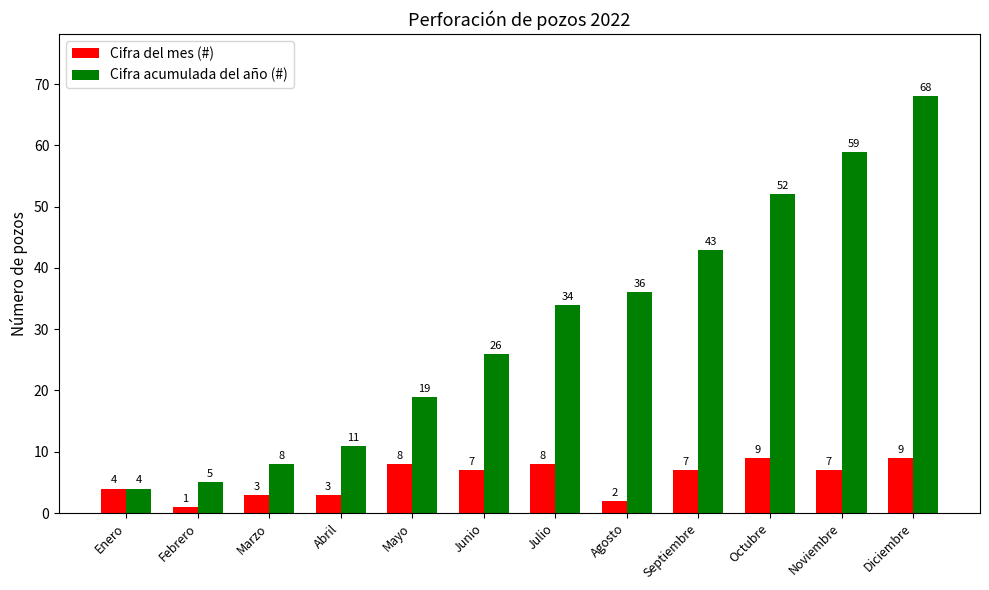

Which series changed the most between Julio and Agosto?

Cifra del mes (#)